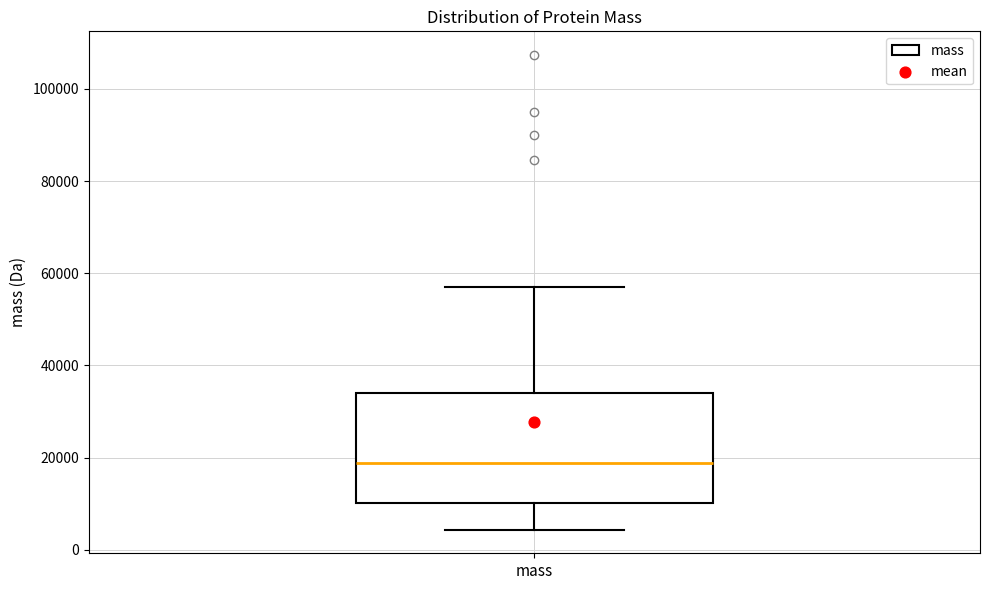

Where is the lower edge of the box for mass on the y-axis? The values are not printed on the chart, so give them approximately, as read against the axis.

10000